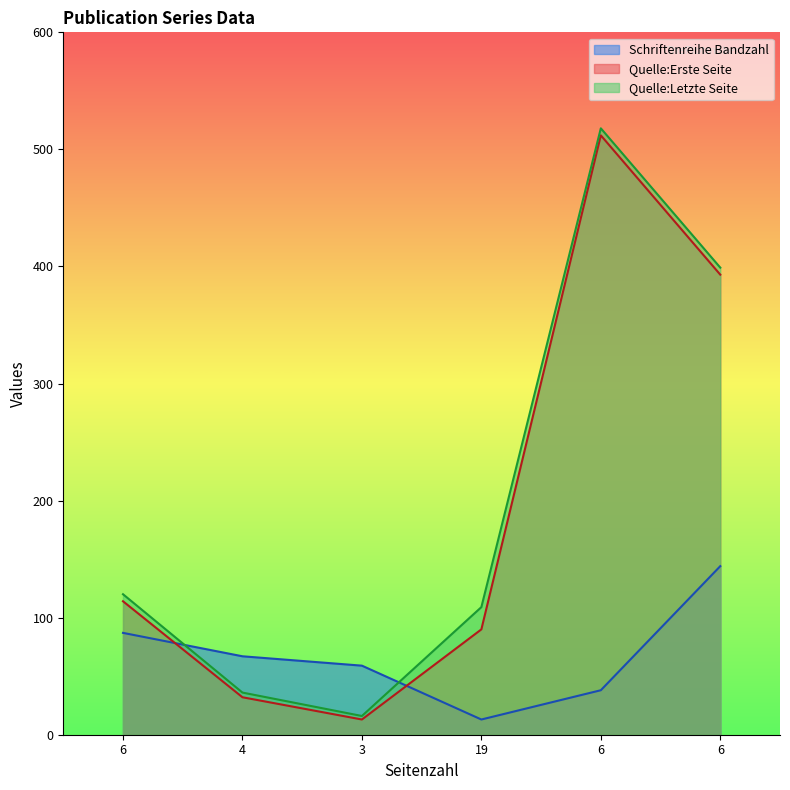

What is the difference between the Quelle:Letzte Seite values at 4 and 6?

363